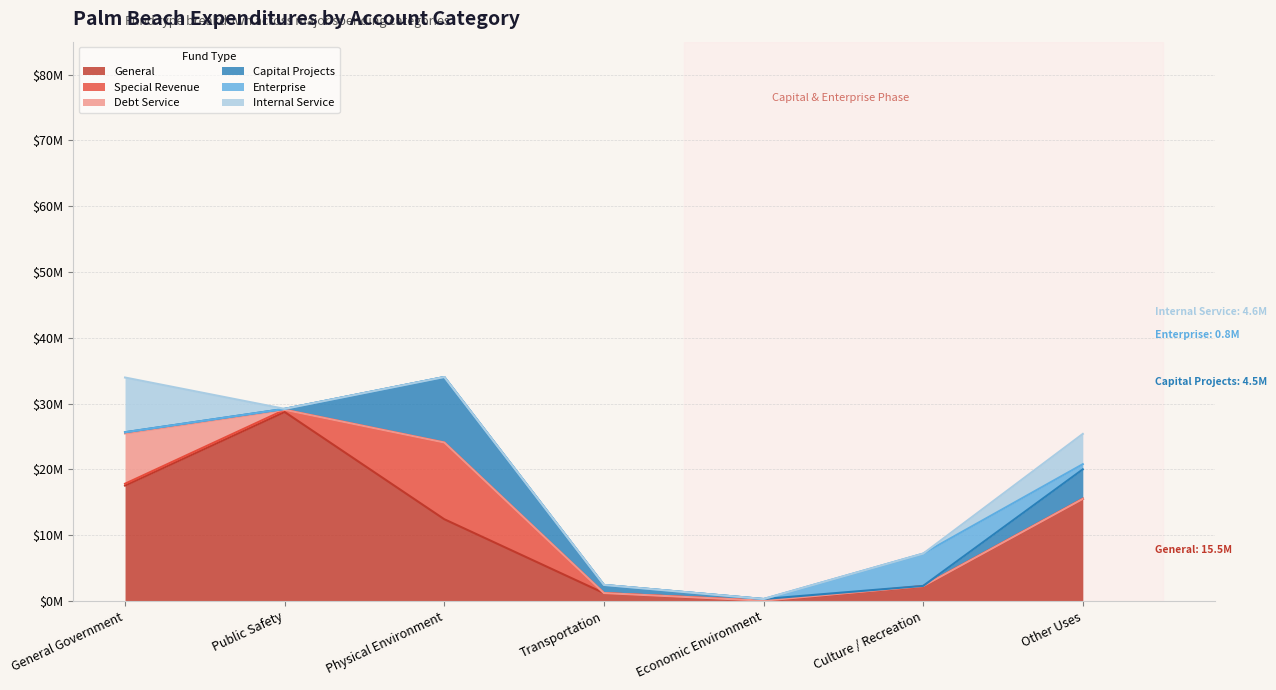

Is the value of Enterprise at Economic Environment greater than the value of Special Revenue at Economic Environment?

No